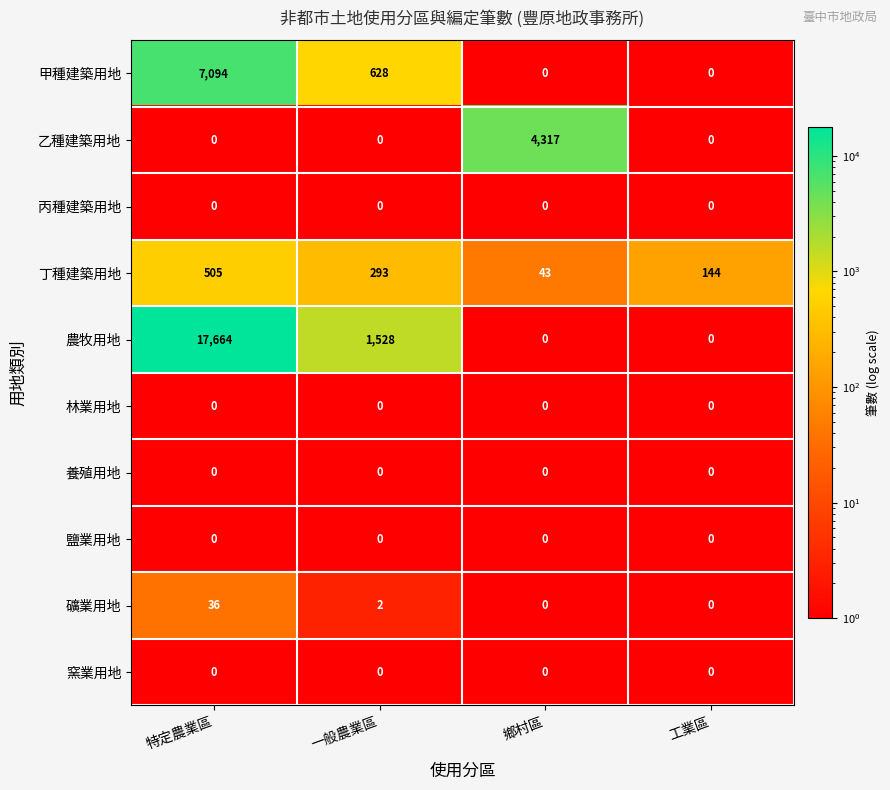

Which series changed the most between 特定農業區 and 一般農業區?

農牧用地